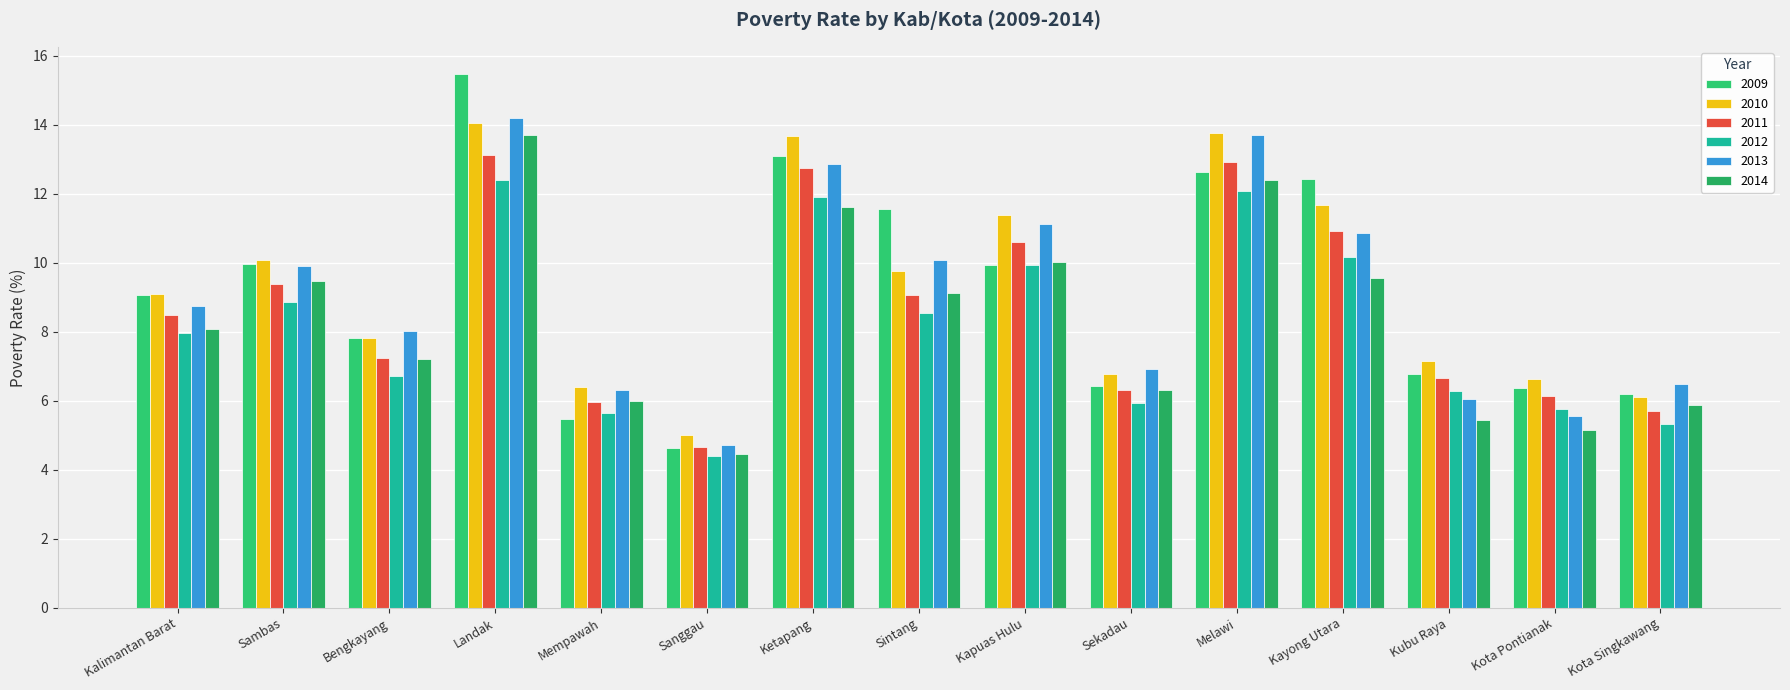

Is the value of 2014 at Kapuas Hulu greater than the value of 2010 at Kayong Utara?

No